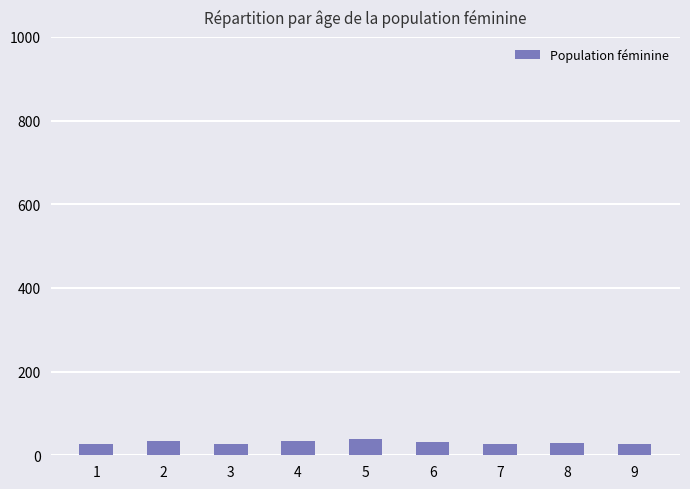

What is the sum of all values?

276